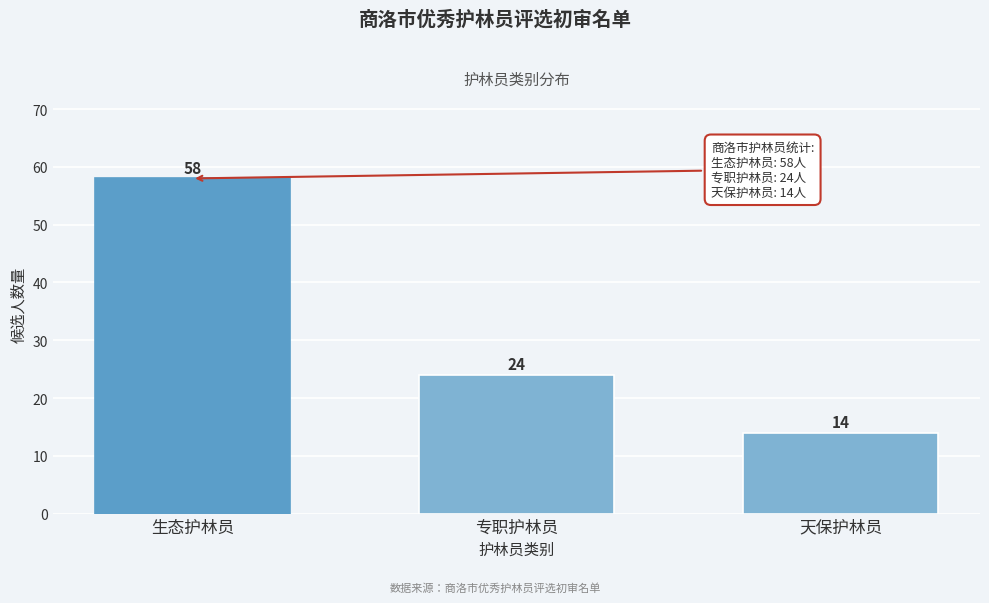

Reading left to right, extract all data points from this chart.

生态护林员=58	专职护林员=24	天保护林员=14